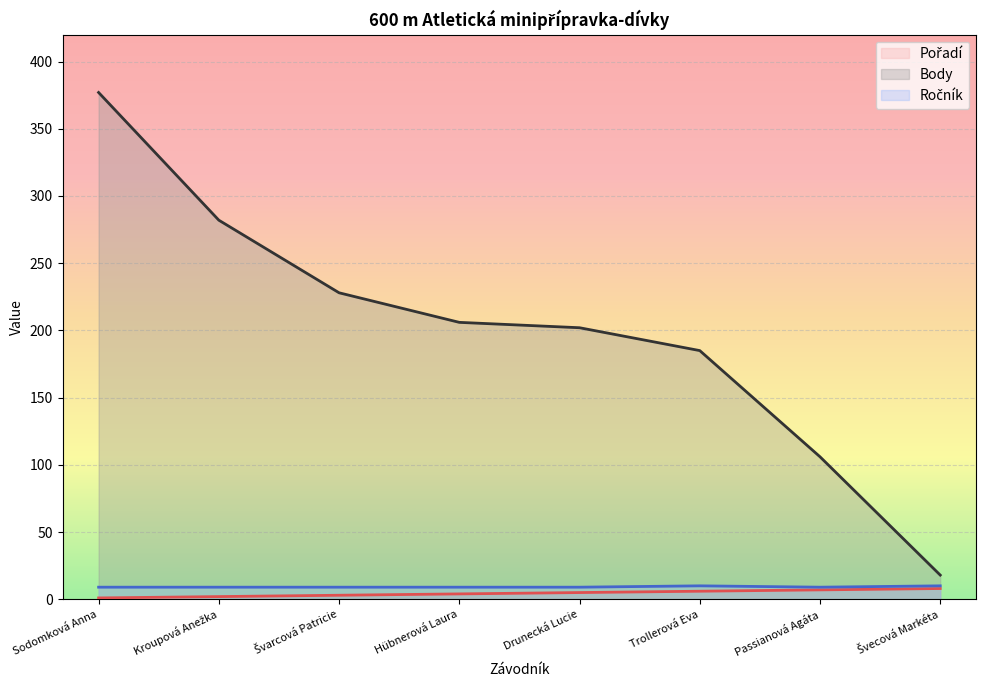

True or false: Body has more than 1 interior local peaks.

False